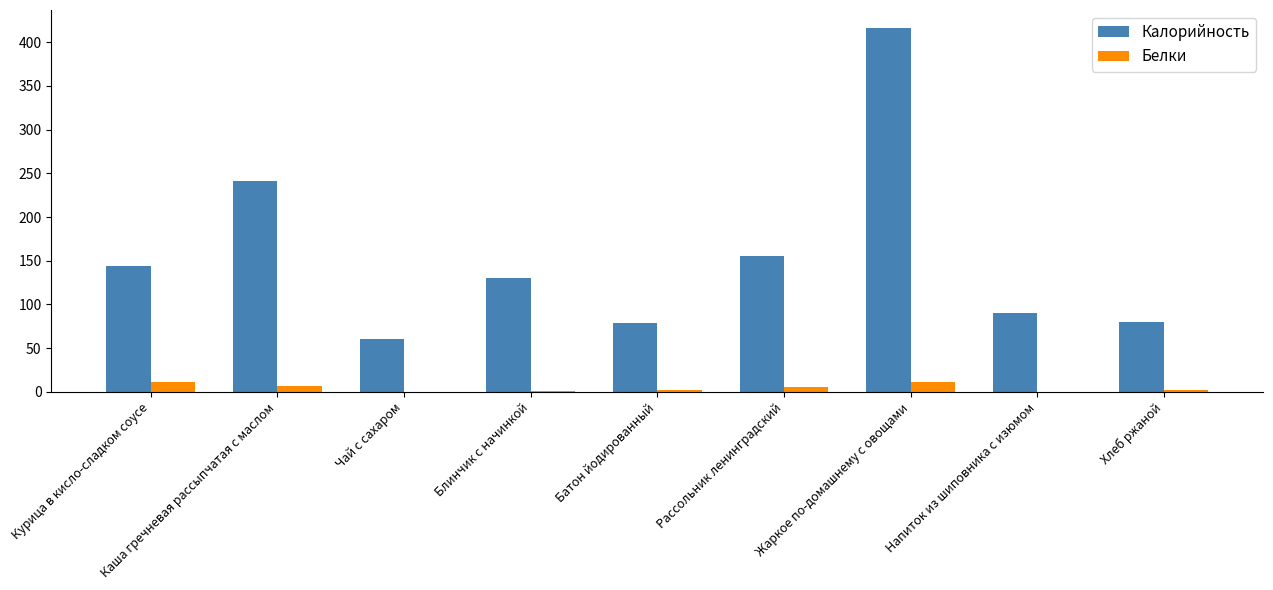

True or false: Белки has a value of 10.8 at Жаркое по-домашнему с овощами.

True